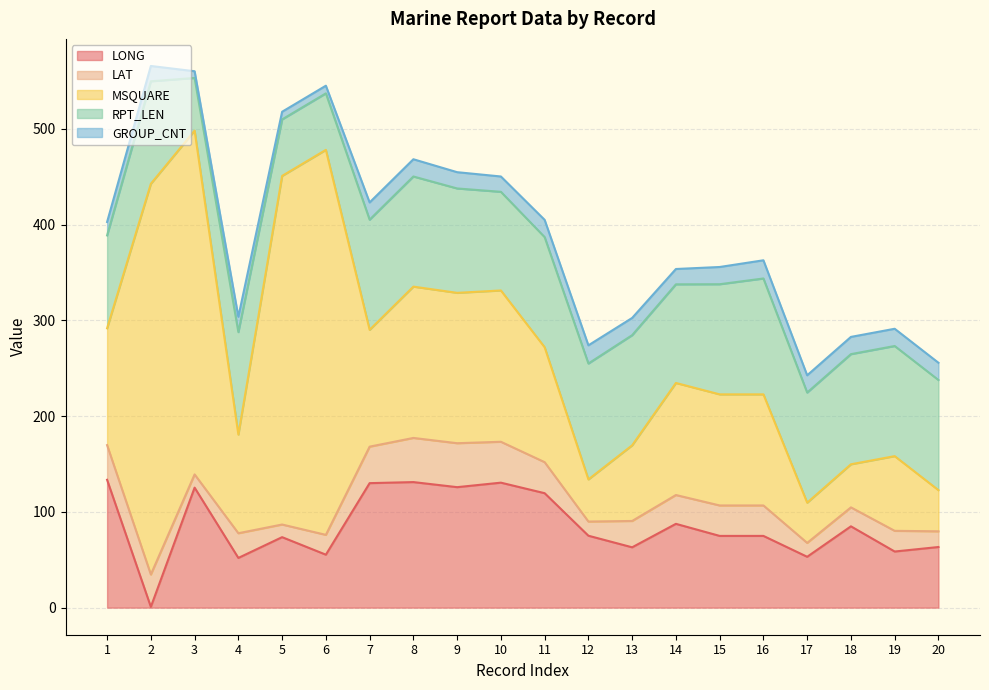

What is the sum of all RPT_LEN values?

2076.0